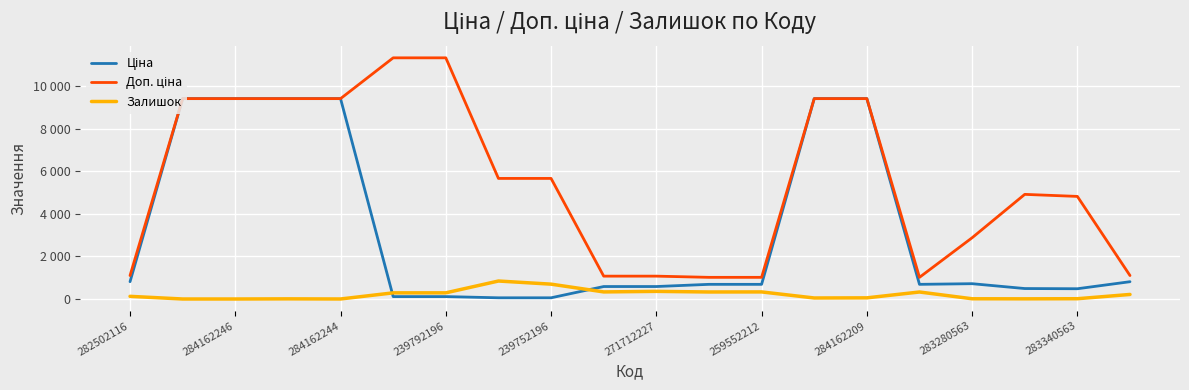

At how many categories does at least one series exceed 7199?

8